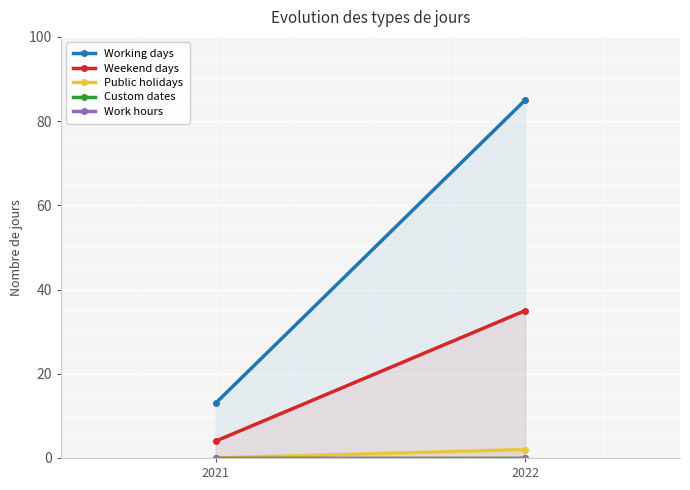

At 2022, list the series in order from smallest to largest.

Custom dates, Work hours, Public holidays, Weekend days, Working days